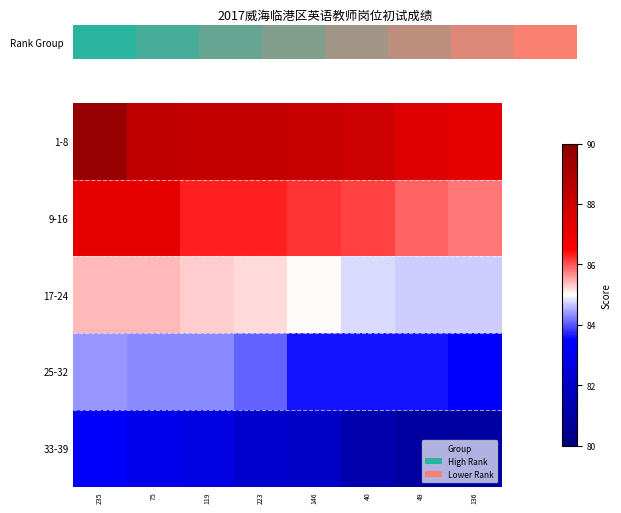

At which label does 25-32 first exceed 84?

235